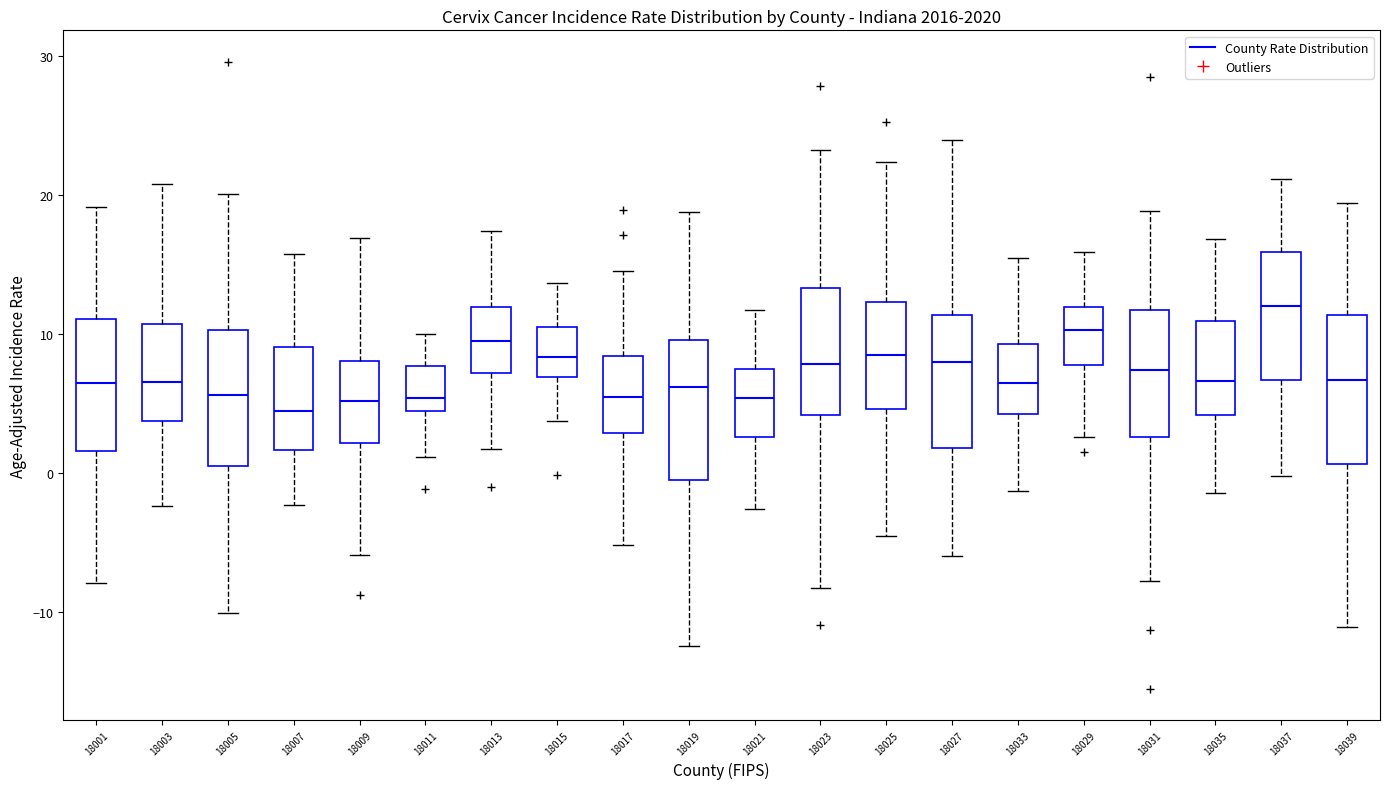

Where does the median line of the box at x = 18003 sit on the y-axis? The values are not printed on the chart, so give them approximately, as read against the axis.

7